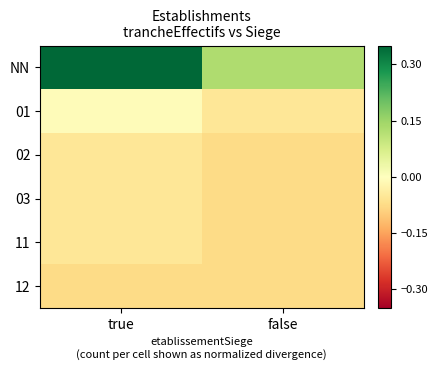

How many categories are shown in the chart?

2